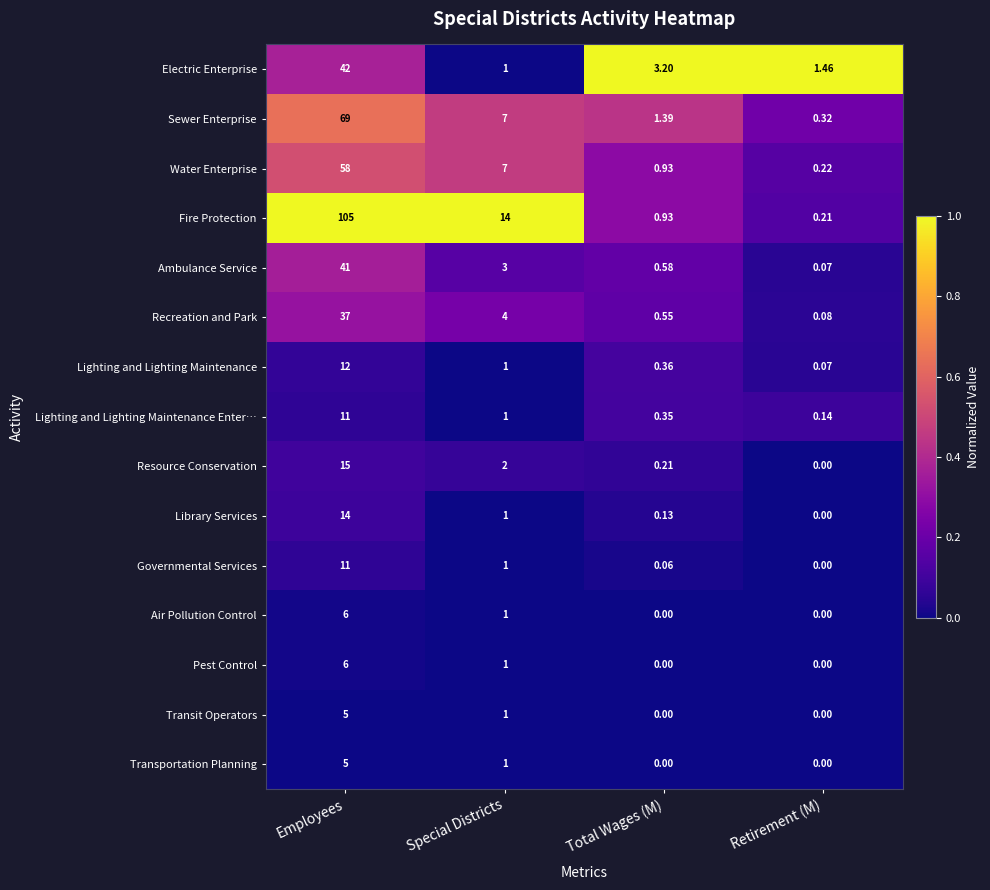

Which category has the highest value in the Electric Enterprise series?

Employees